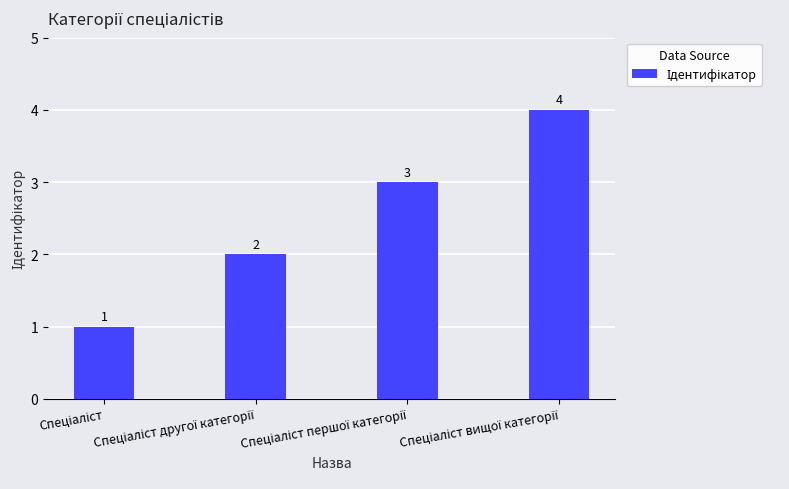

What is the maximum value shown in the chart?

4